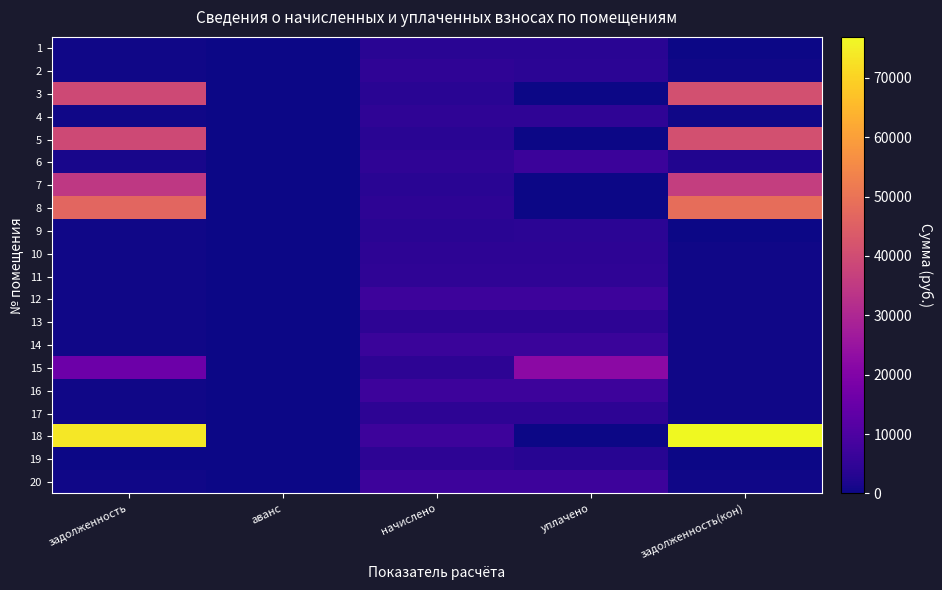

Rank the series by their maximum value, from lowest to highest.

1, 9, 10, 17, 19, 13, 2, 11, 4, 14, 6, 12, 20, 16, 15, 7, 3, 5, 8, 18